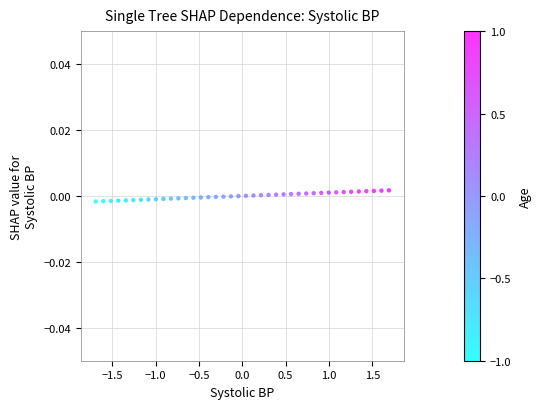

How many points are shown in the scatter plot?

40